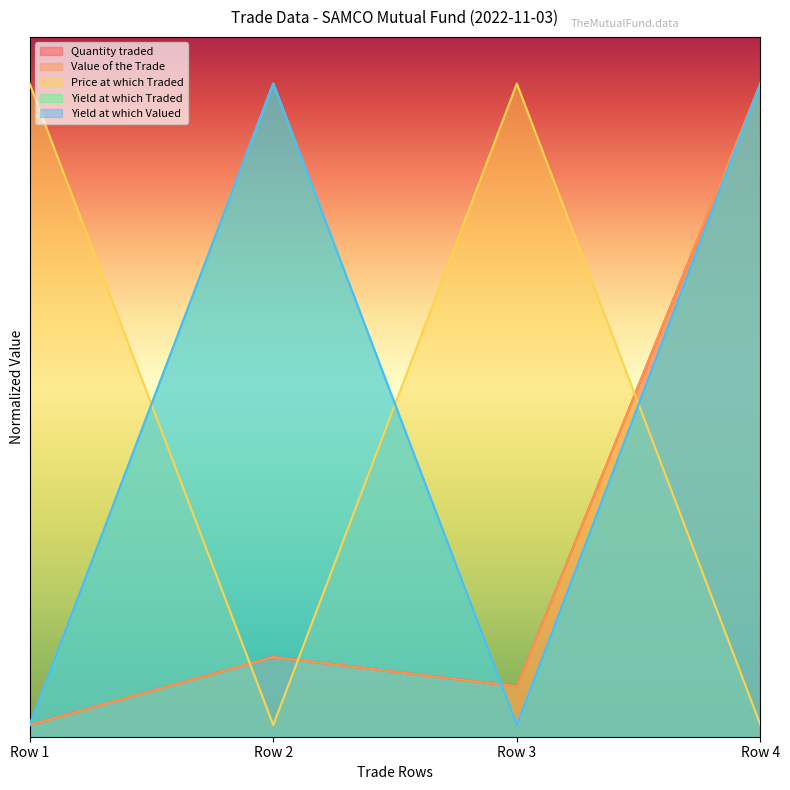

Which series has the largest total across all categories?

Price at which Traded